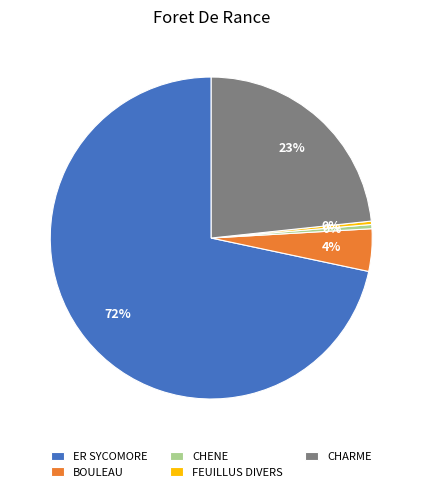

Which slice represents more than half of the pie?

ER SYCOMORE